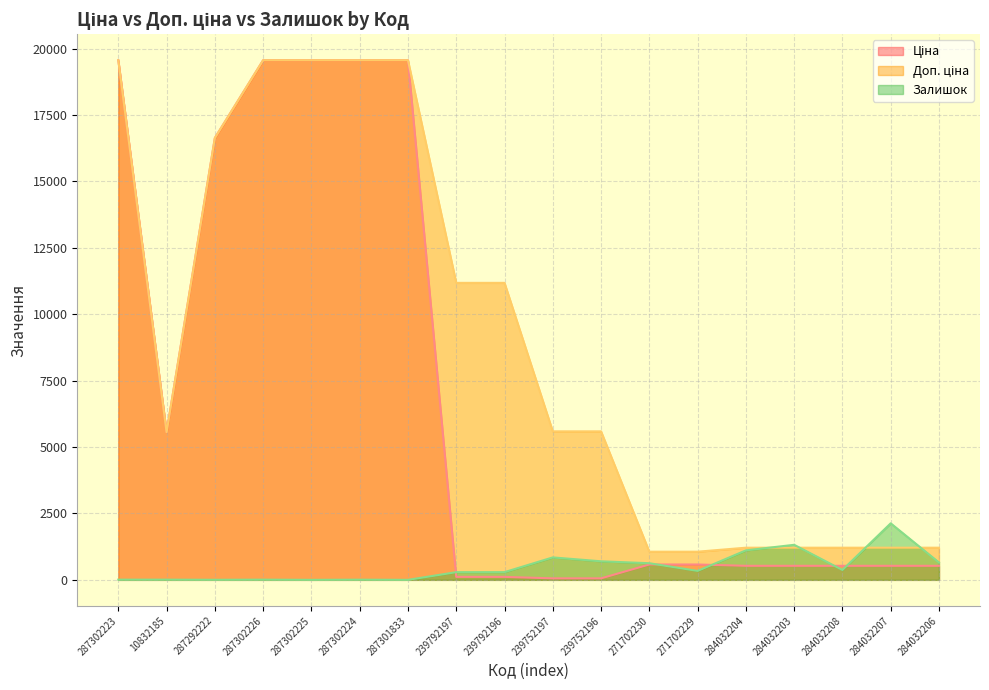

Where does the Доп. ціна series first go above 5591?

287302223